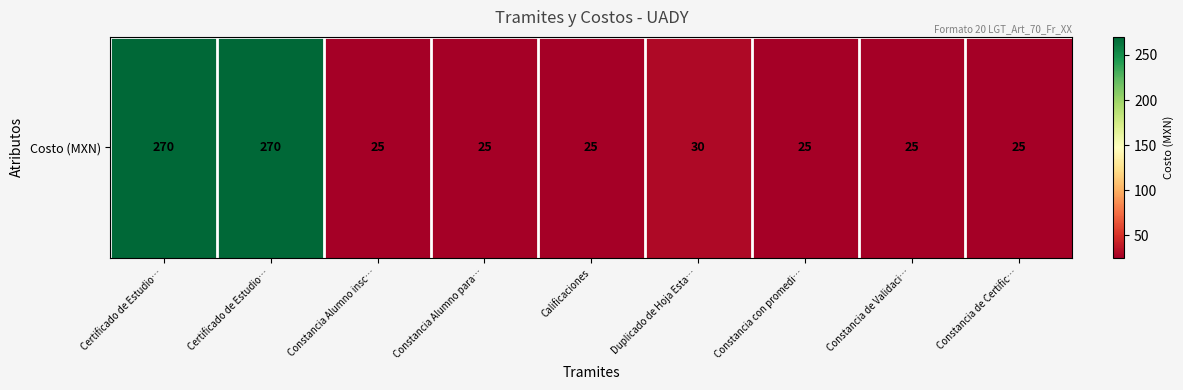

The chart shows a value of 10 at Constancia Alumno insc…. True or false?

False